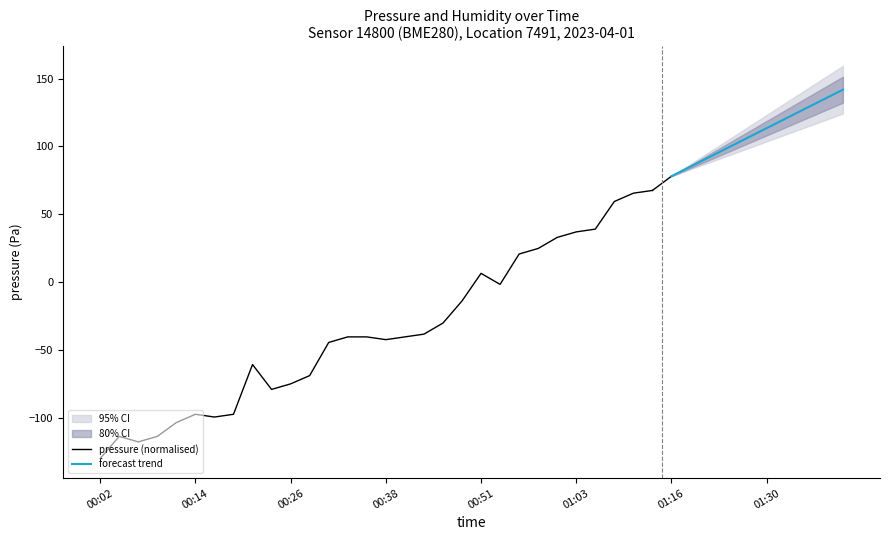

How many interior local valleys (lower than both neighbors) does the data have?

7